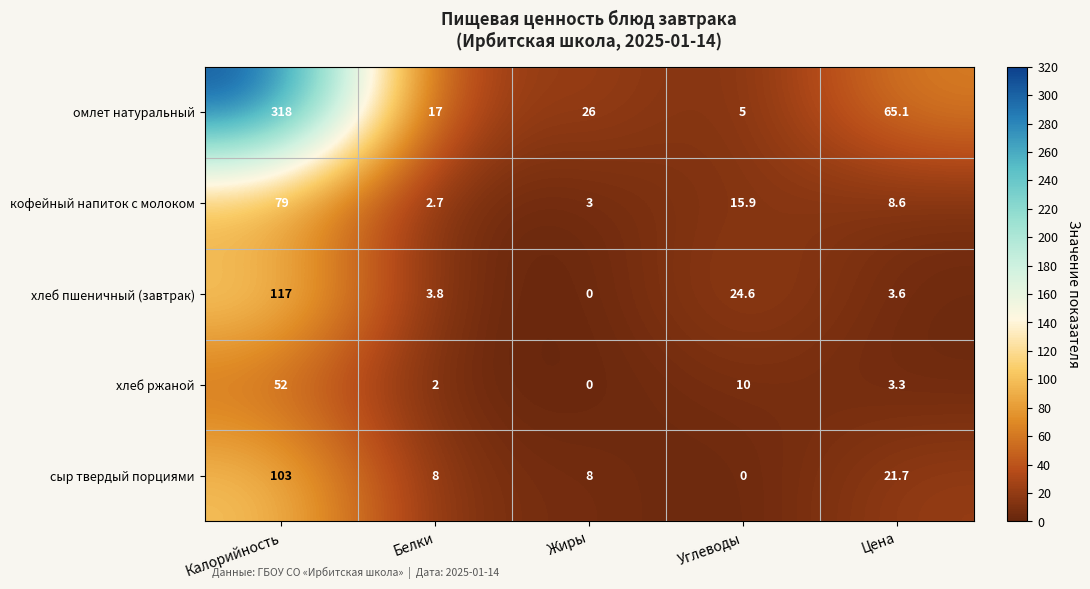

What is the sum of all сыр твердый порциями values?

140.7